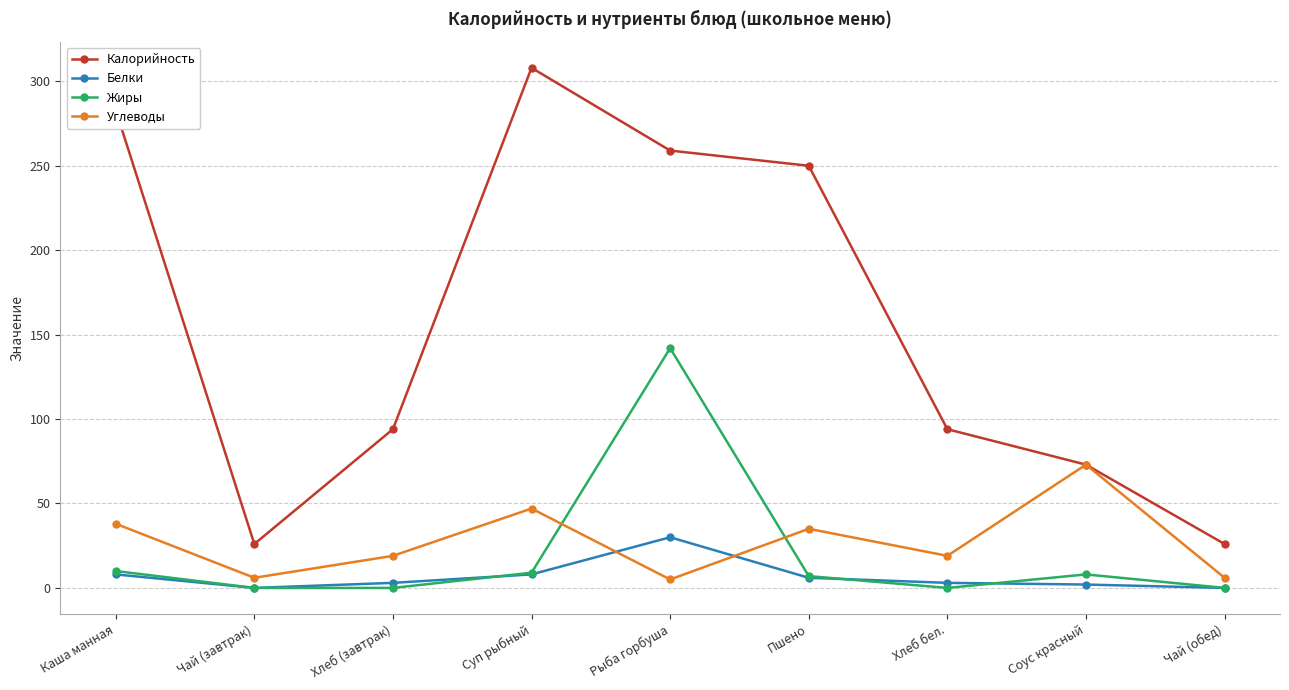

Where do Белки and Углеводы first cross each other?

Суп рыбный and Рыба горбуша